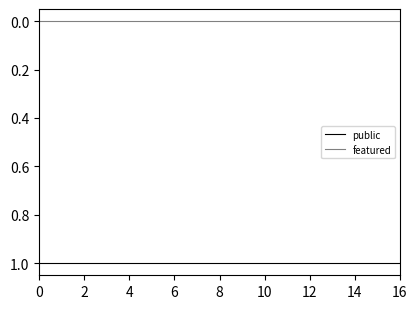

List the series in order of their peak value, highest first.

public, featured